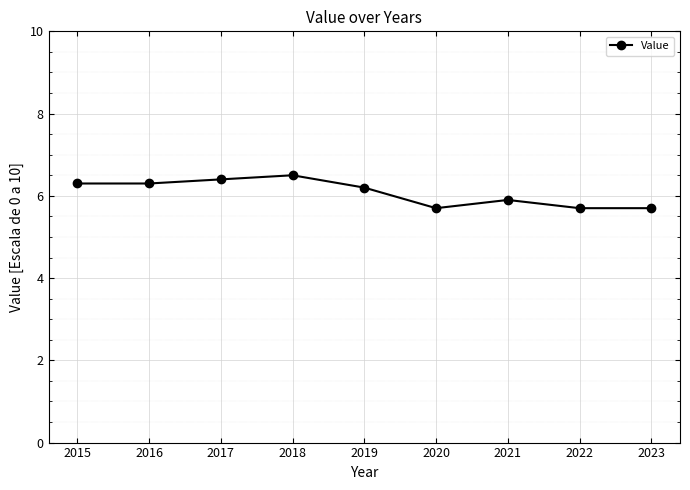

At which label is the value closest to 6?

2021